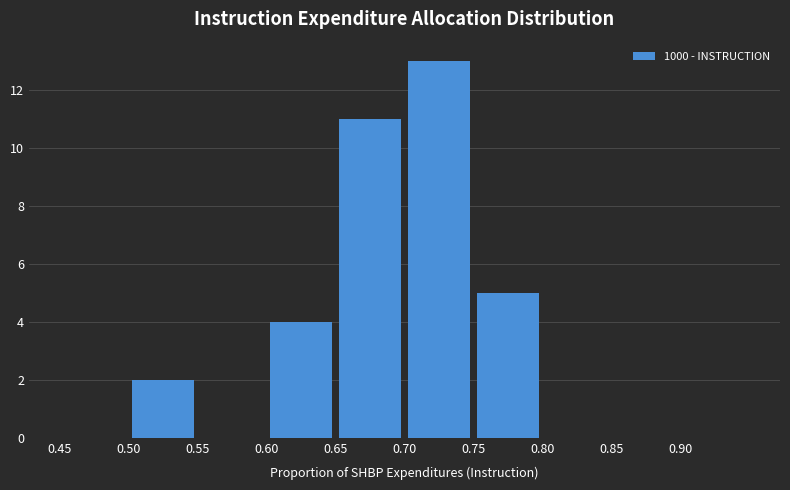

How tall is the bar that spans 0.70 to 0.75 on the x-axis? The values are not printed on the chart, so give them approximately, as read against the axis.

13